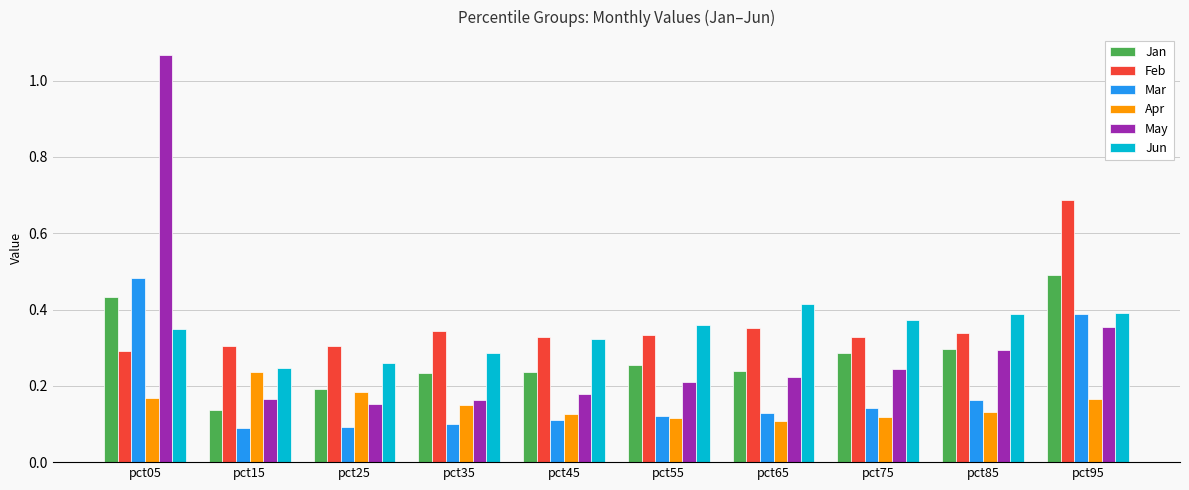

At which category does the chart reach its peak across all series?

pct05